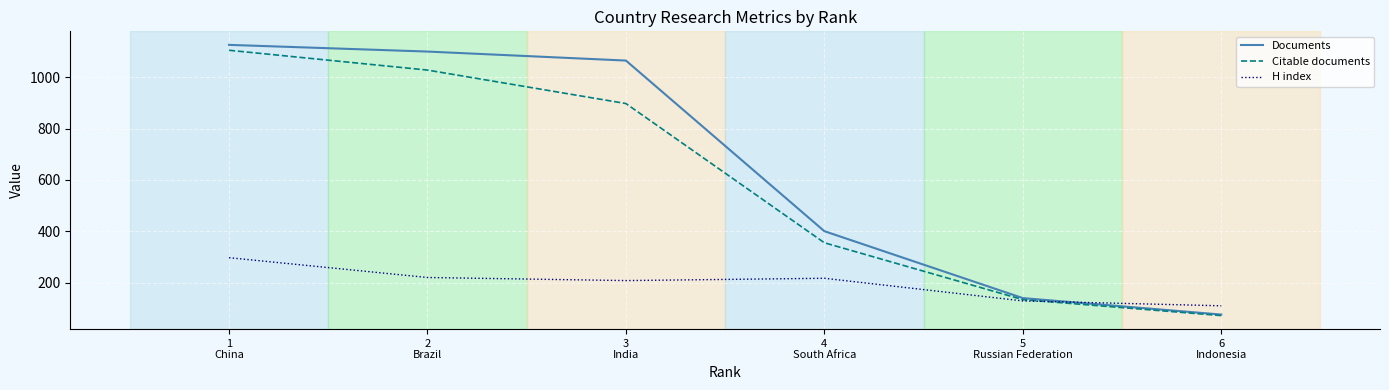

Where is Documents nearest to the value 601?

4
South Africa